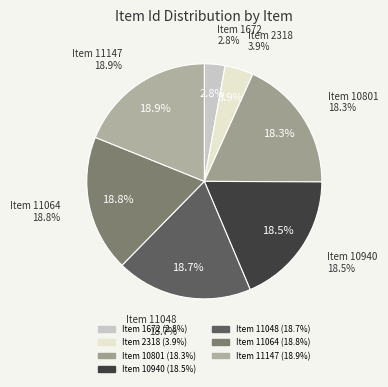

Combined, what portion of the pie is Item 10940 and Item 11064?

37.3%